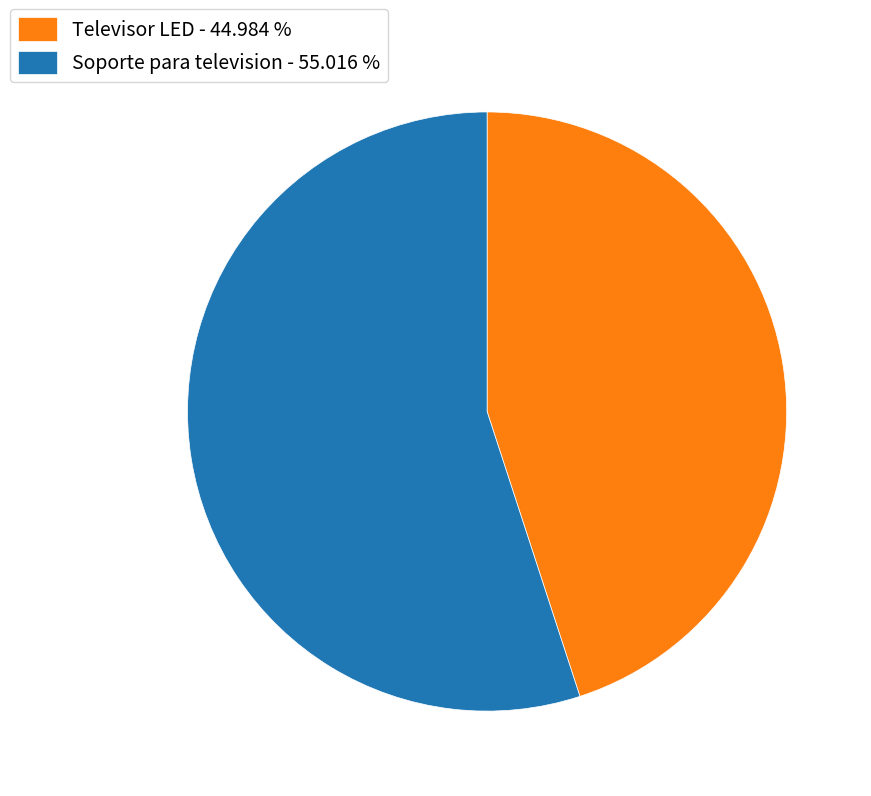

Is the sum of Televisor LED - 44.984 % and Soporte para television - 55.016 % greater than half?

Yes